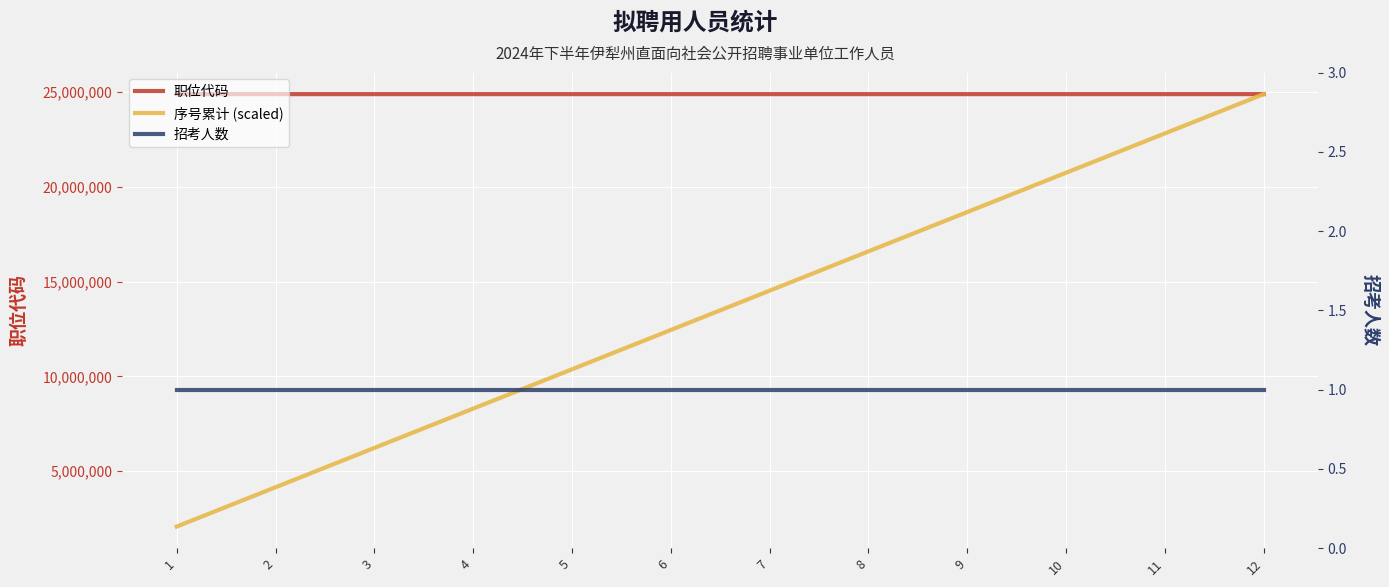

Reading left to right, transcribe all the data shown in this chart.

职位代码: 24901008.0	24901070.0	24901091.0	24901132.0	24901170.0	24901175.0	24901235.0	24901240.0	24901245.0	24901251.0	24901291.0	24901316.0
序号累计 (scaled): 2075109.7	4150219.3	6225329.0	8300438.7	10375548.3	12450658.0	14525767.7	16600877.3	18675987.0	20751096.7	22826206.3	24901316.0
招考人数: 1.0	1.0	1.0	1.0	1.0	1.0	1.0	1.0	1.0	1.0	1.0	1.0